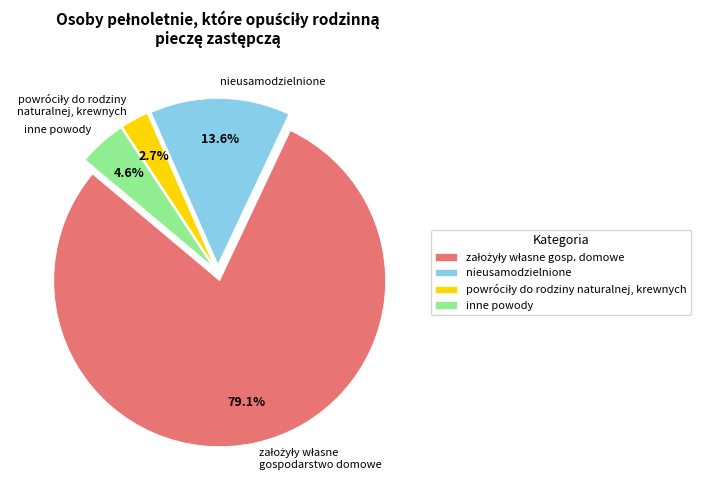

How much of the chart is everything except inne powody?

95.4%